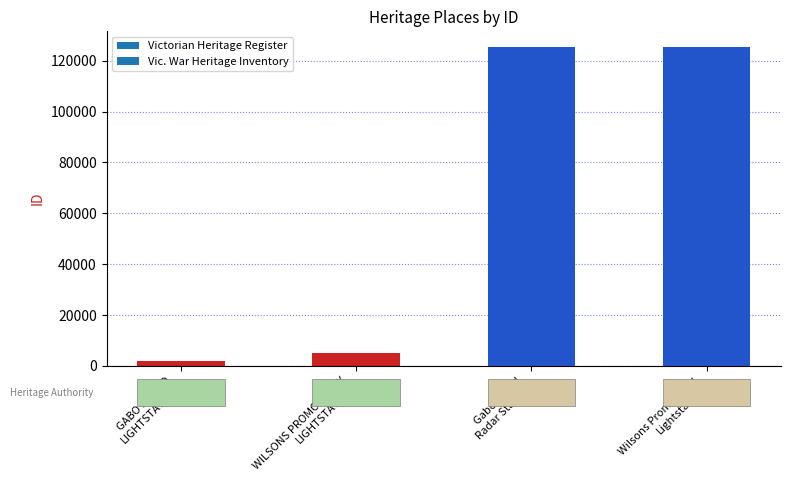

Where does the data first go above 125258?

Wilsons Promontory
Lightstation